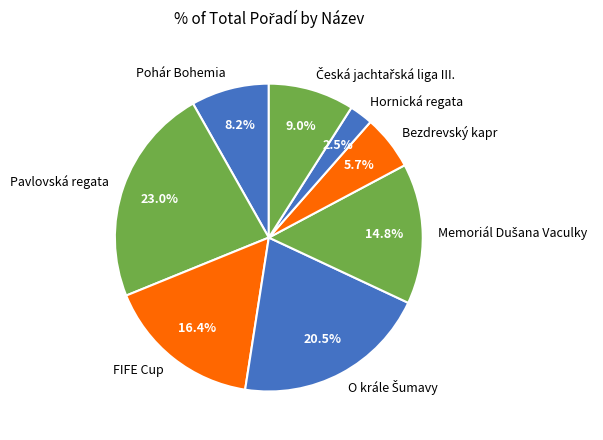

Does any single category account for the majority?

No